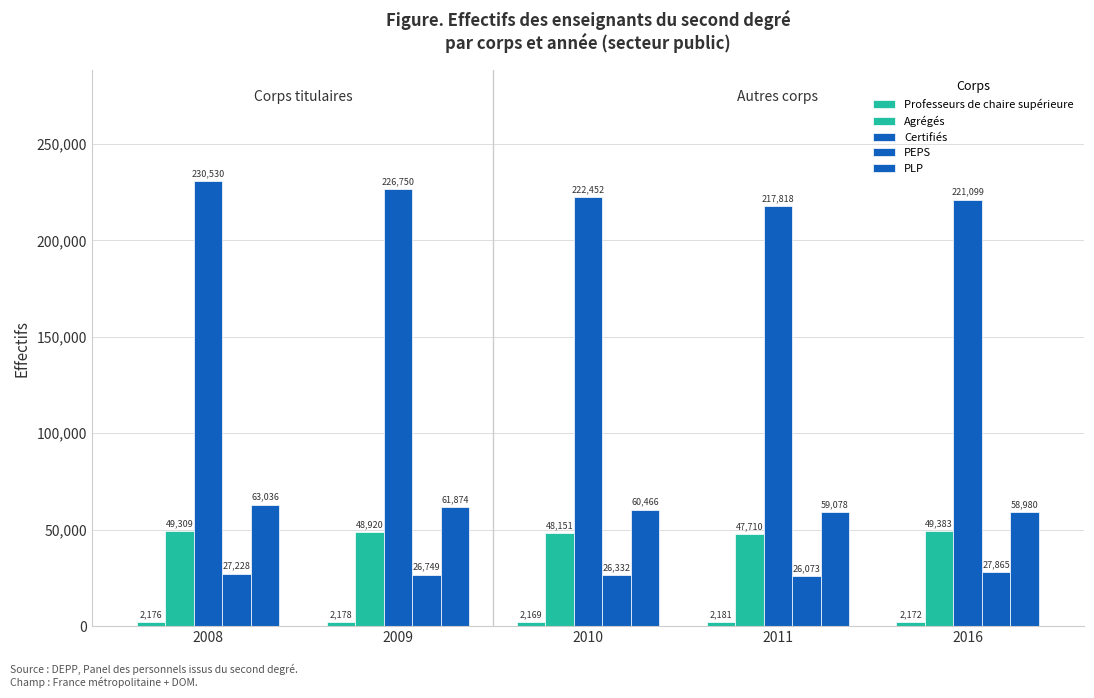

What is the difference between the second highest and second lowest values in the Professeurs de chaire supérieure series?

6